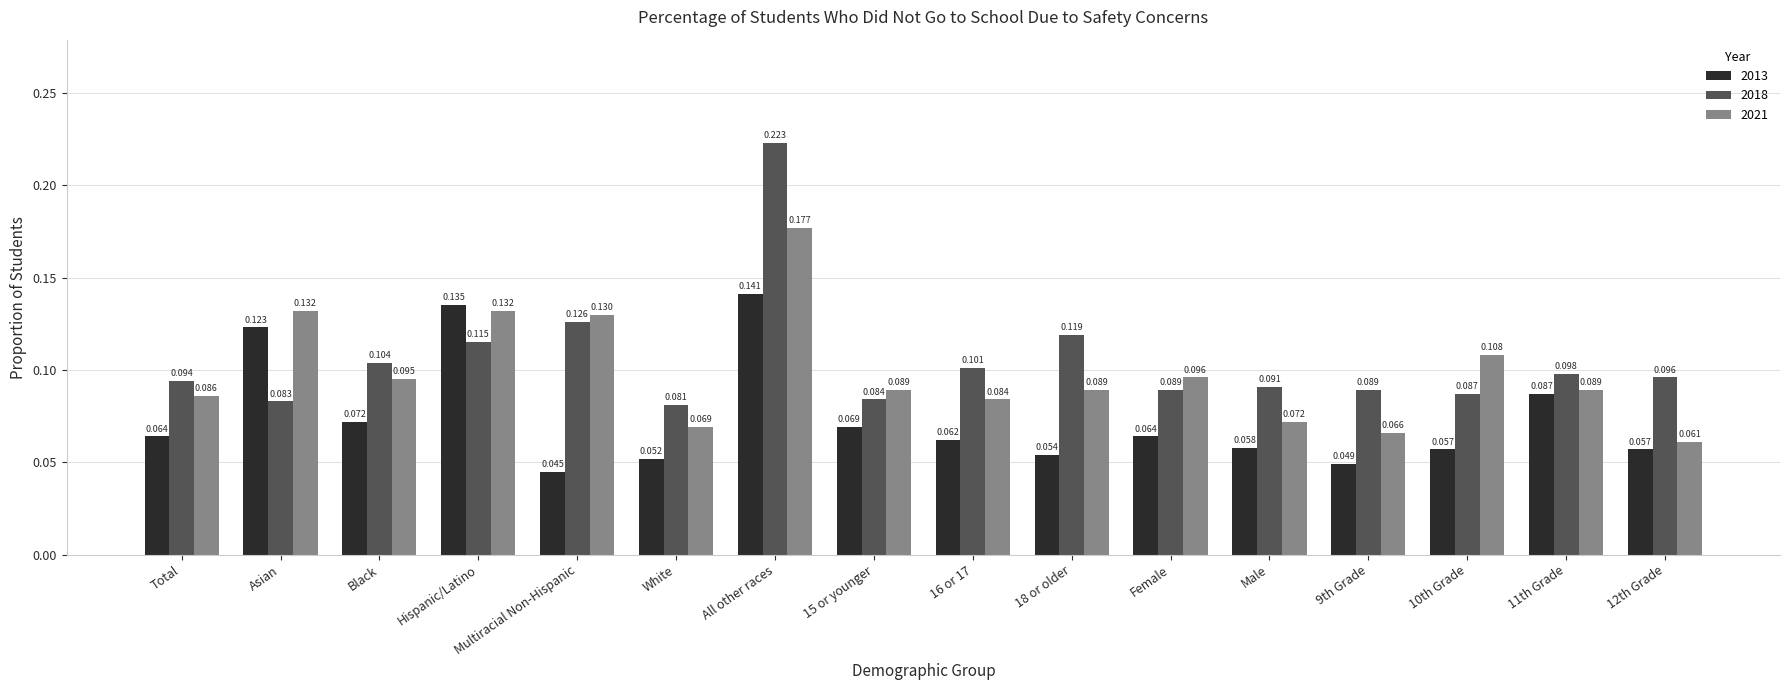

The 2013 series shows 0.0 at Asian. True or false?

False